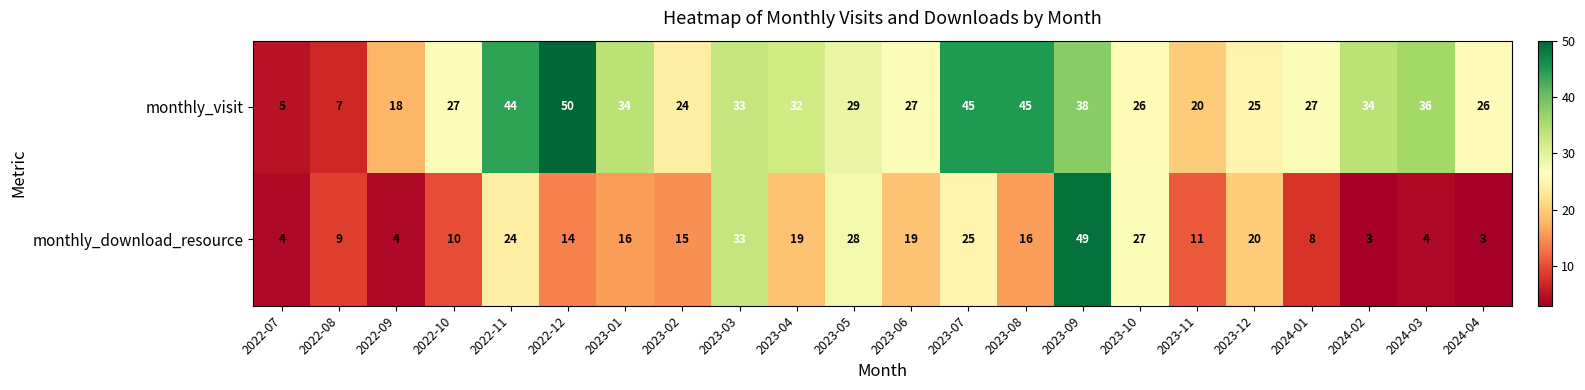

The monthly_download_resource series shows 8 at 2024-01. True or false?

True